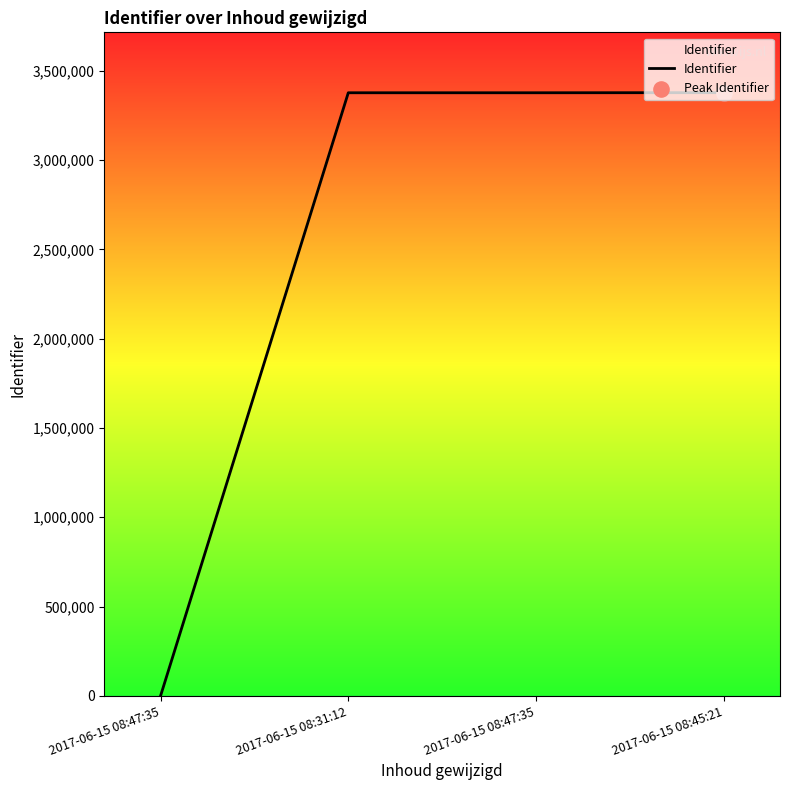

What is the change in value from 2017-06-15 08:47:35 to 2017-06-15 08:45:21?

+631